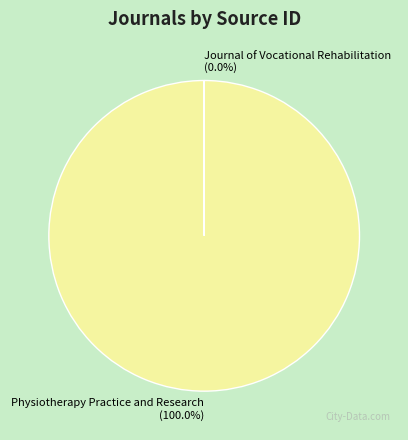

Which slice is the largest?

Physiotherapy Practice and Research